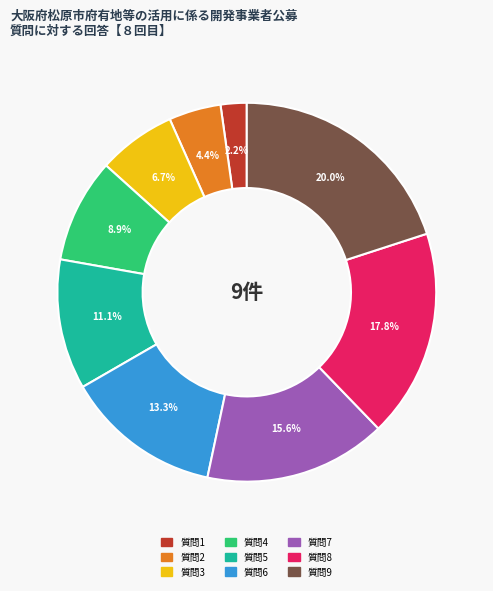

Is there any slice that represents more than half of the pie?

No